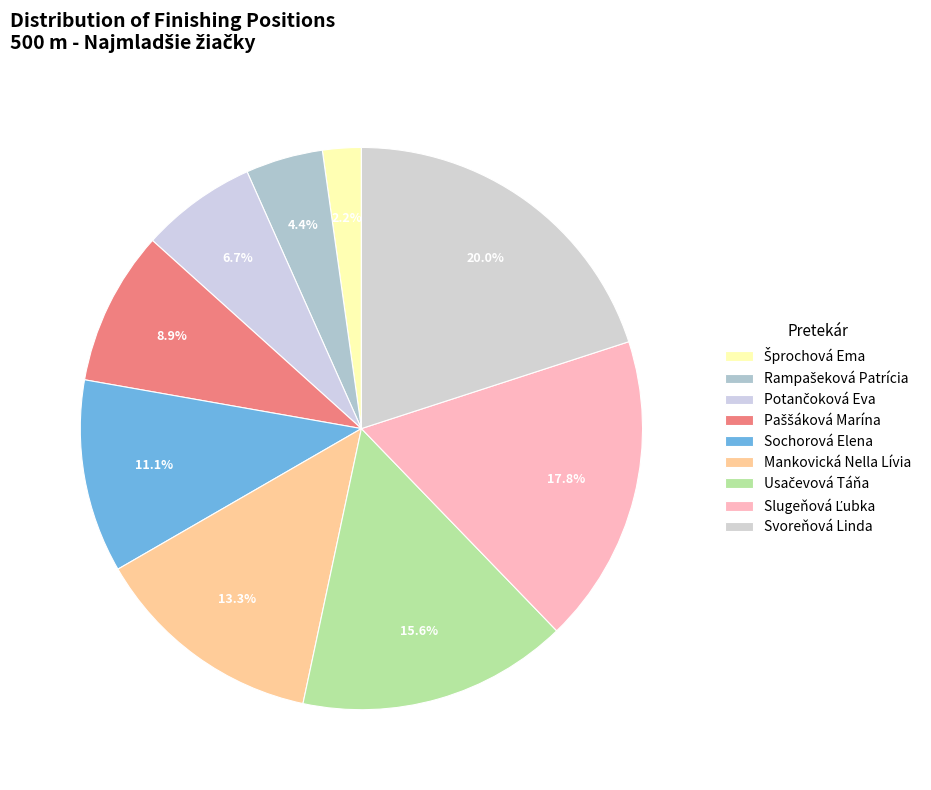

To the nearest percent, what portion does Paššáková Marína represent?

9%